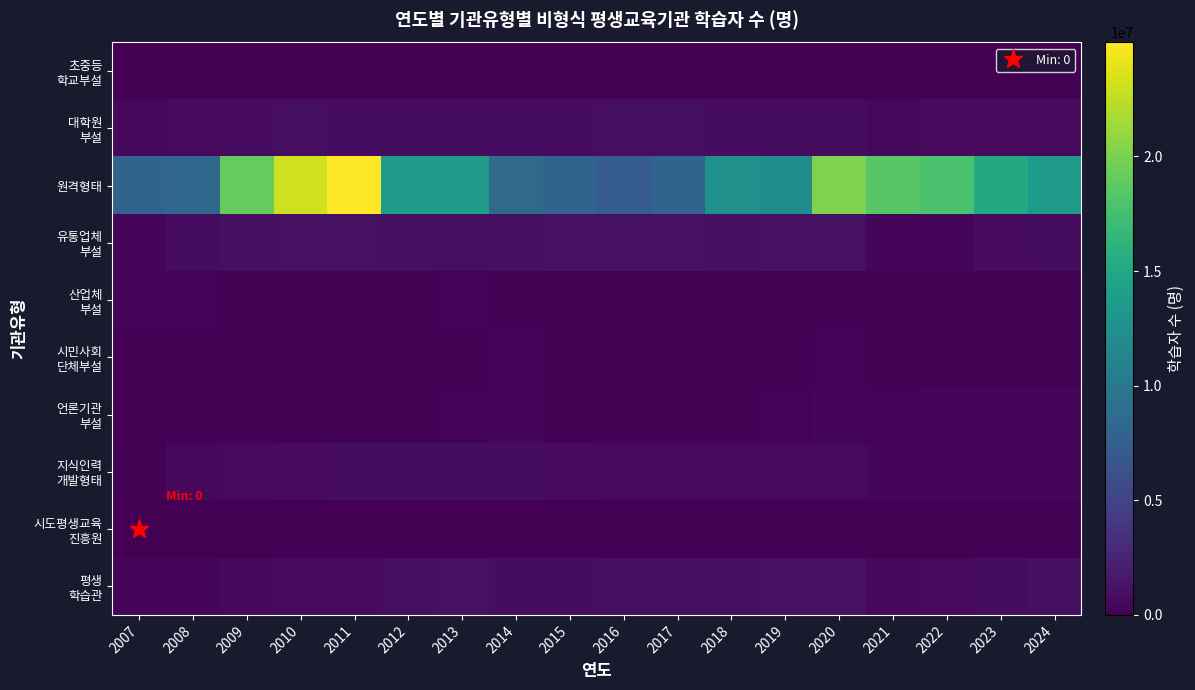

At which category does the chart reach its minimum across all series?

2007